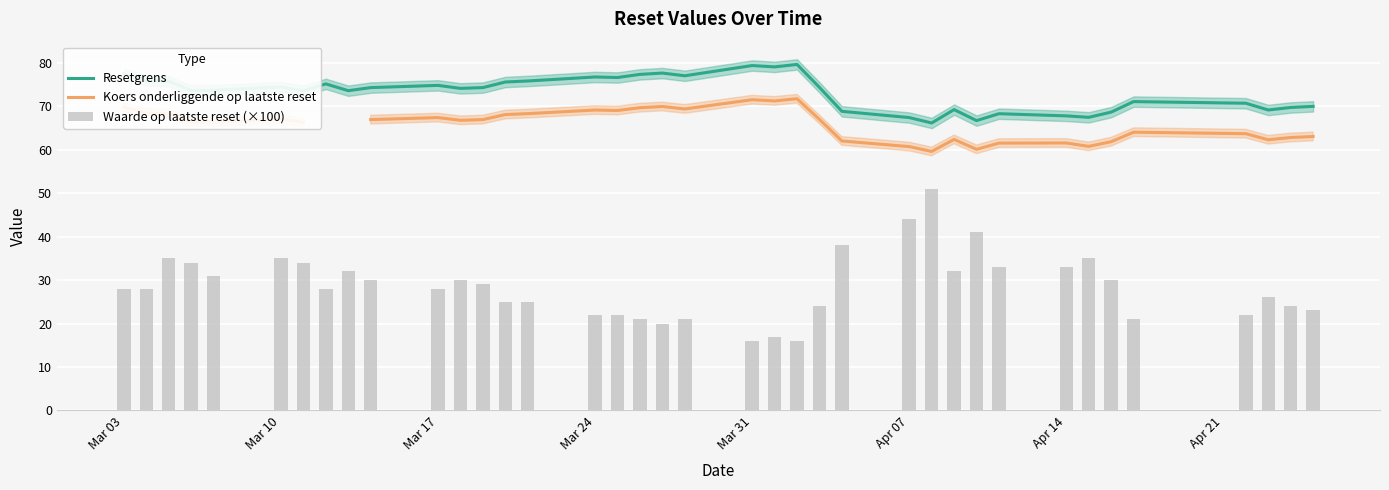

What is the minimum value for Resetgrens?

66.1